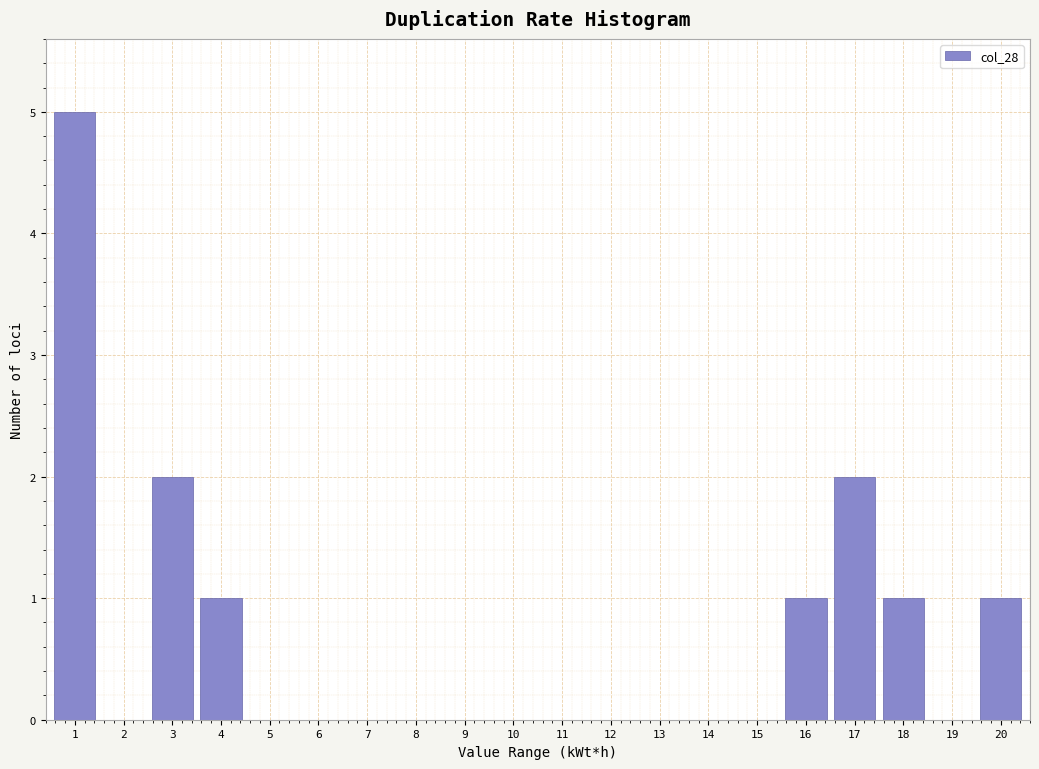

Reading left to right, extract all data points from this chart.

1=5	2=0	3=2	4=1	5=0	6=0	7=0	8=0	9=0	10=0	11=0	12=0	13=0	14=0	15=0	16=1	17=2	18=1	19=0	20=1